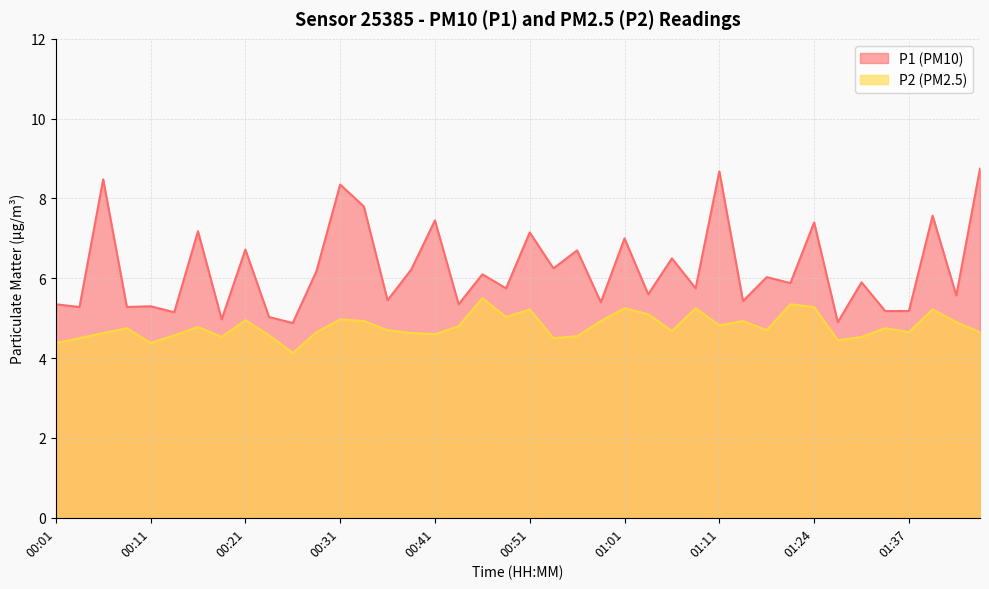

Which label corresponds to the largest value in the chart?

01:44